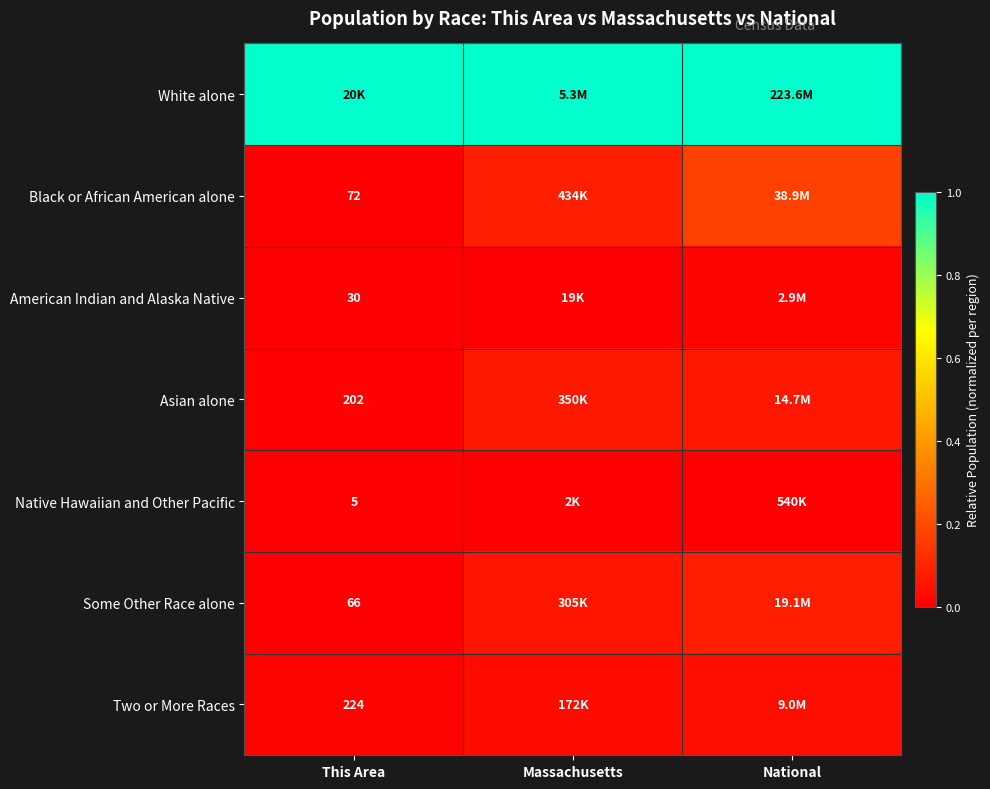

At National, list the series in order from smallest to largest.

Native Hawaiian and Other Pacific, American Indian and Alaska Native, Two or More Races, Asian alone, Some Other Race alone, Black or African American alone, White alone